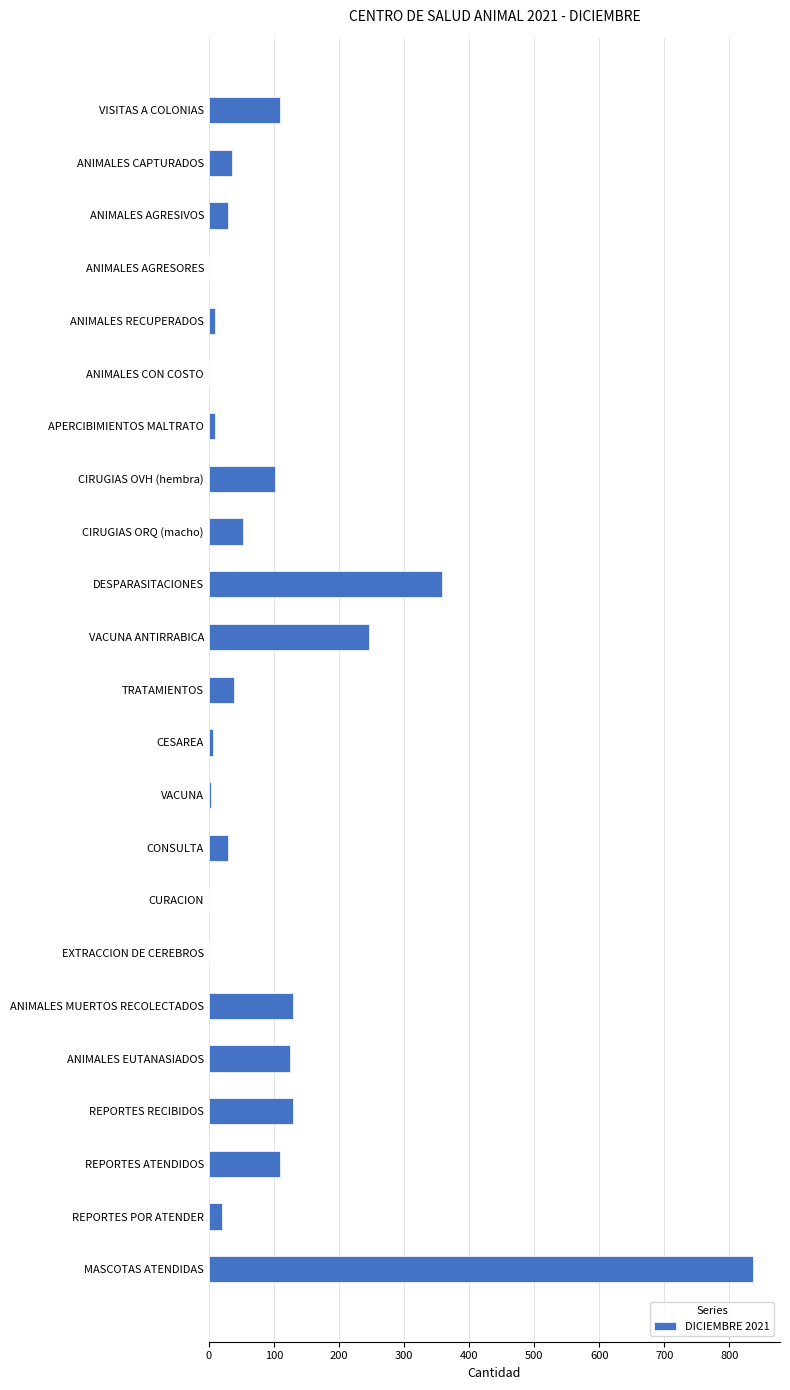

What is the sum of all values?

2382